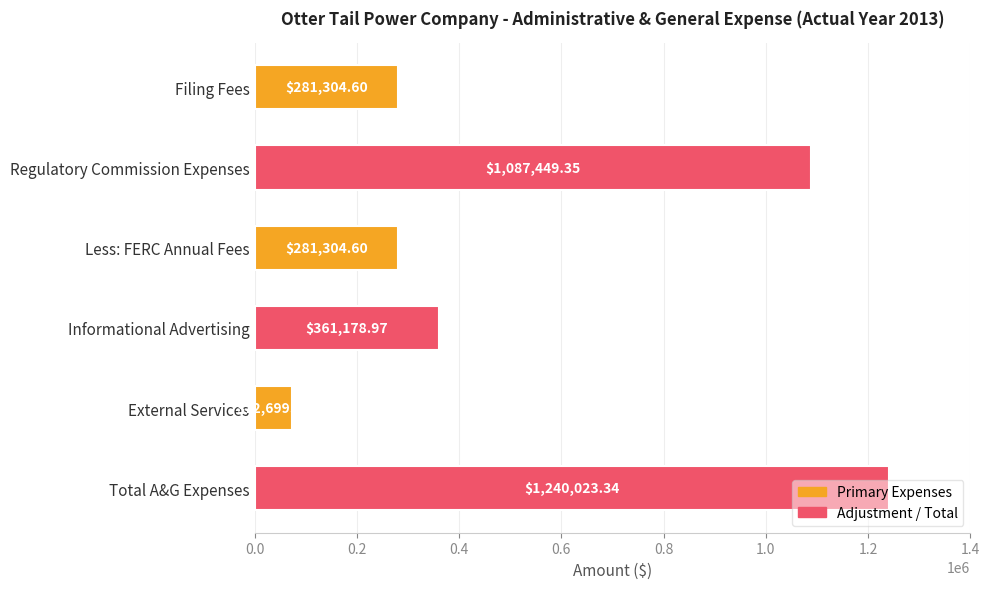

What is the change in value from Regulatory Commission Expenses to External Services?

-1014749.7